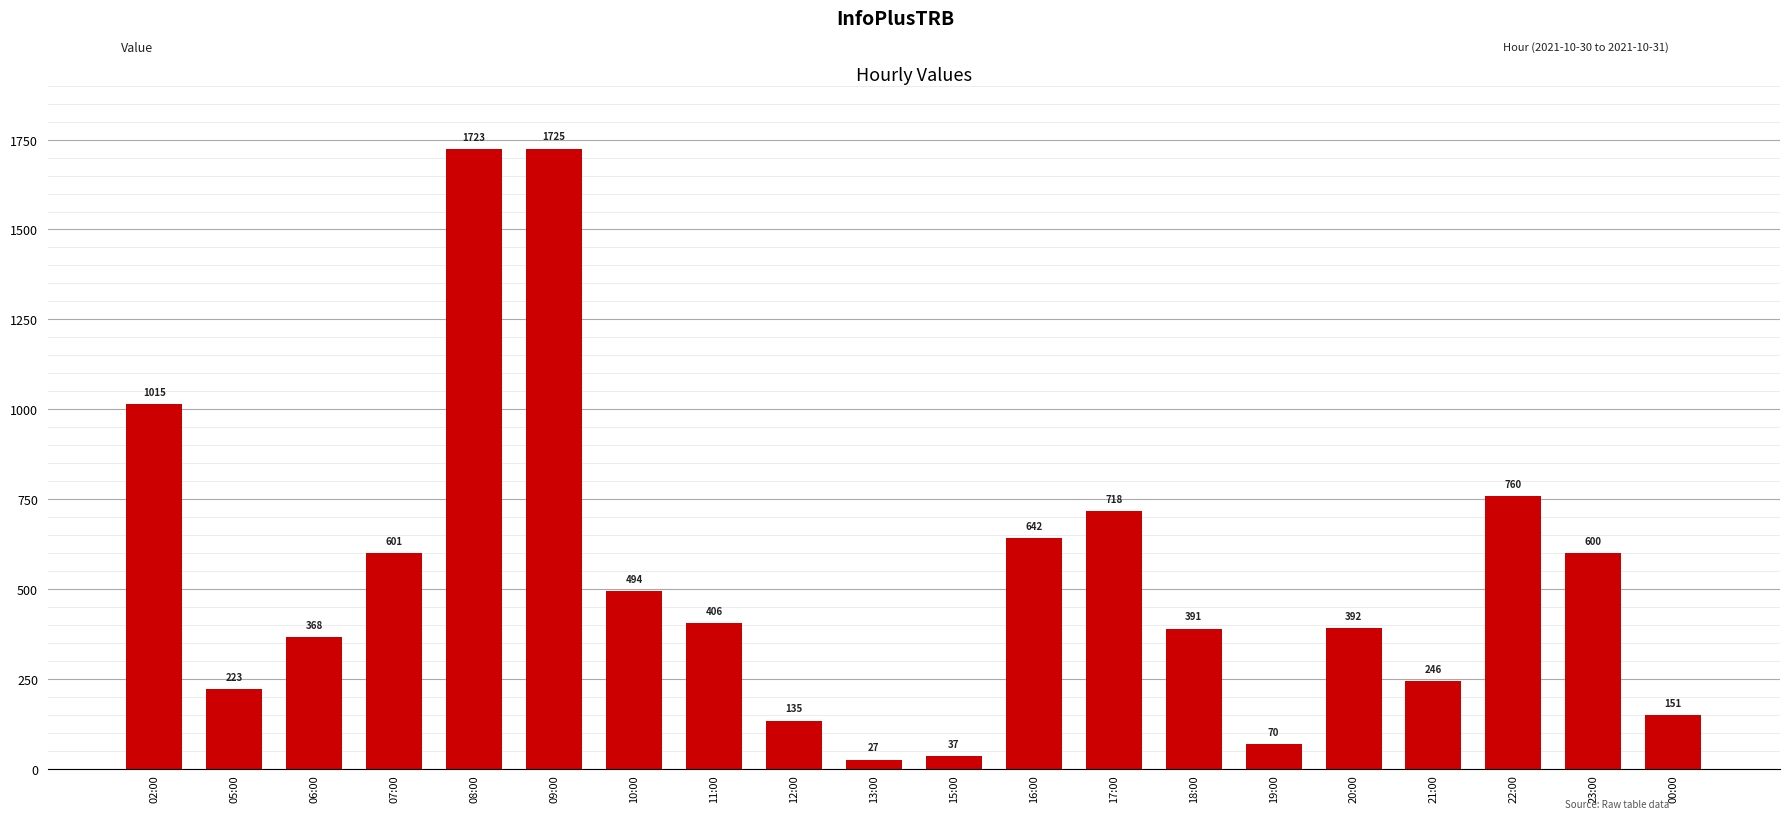

Count the number of data series in this chart.

1